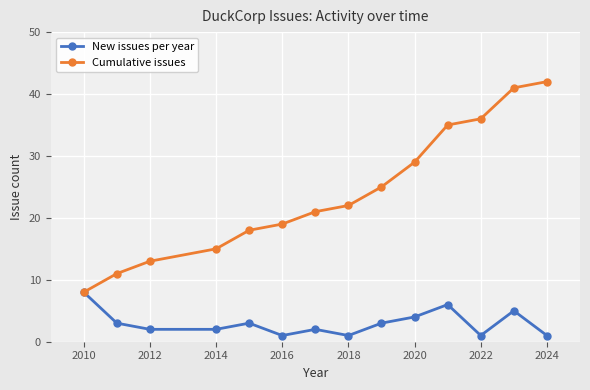

List the series in order of their overall mean, lowest first.

New issues per year, Cumulative issues